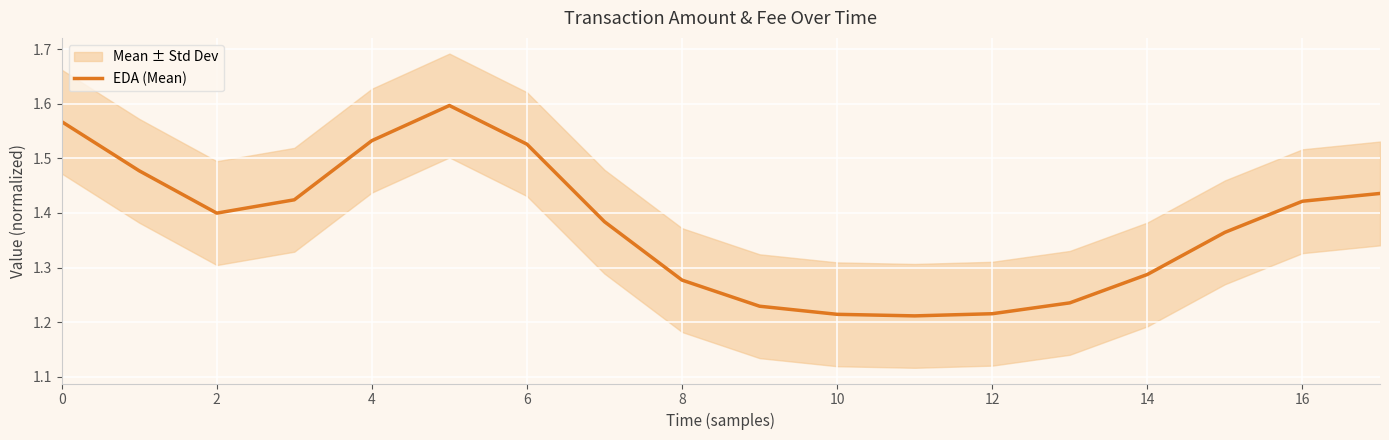

What value does the data have at 10?

1.2